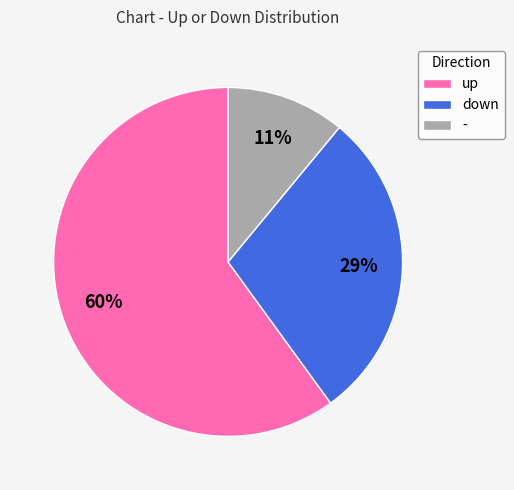

What is the majority slice?

up